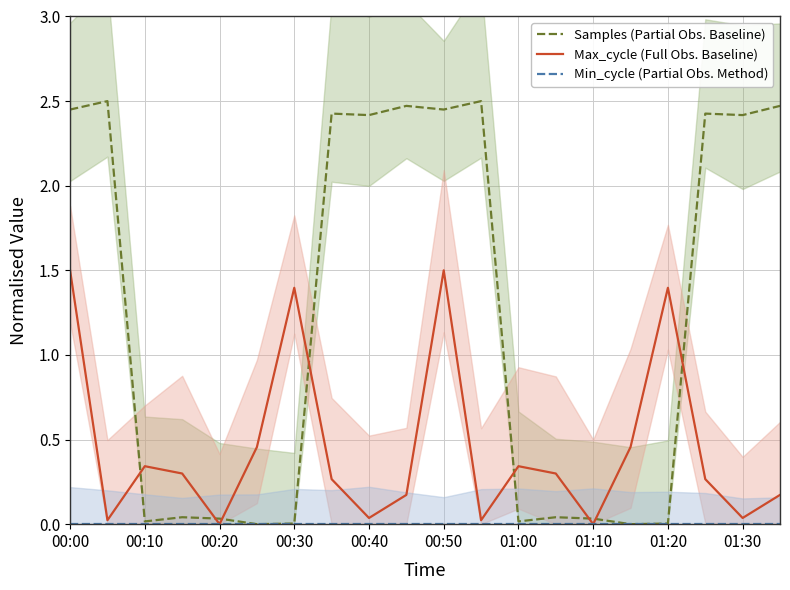

Which series changed the most between 00:00 and 13?

Samples (Partial Obs. Baseline)